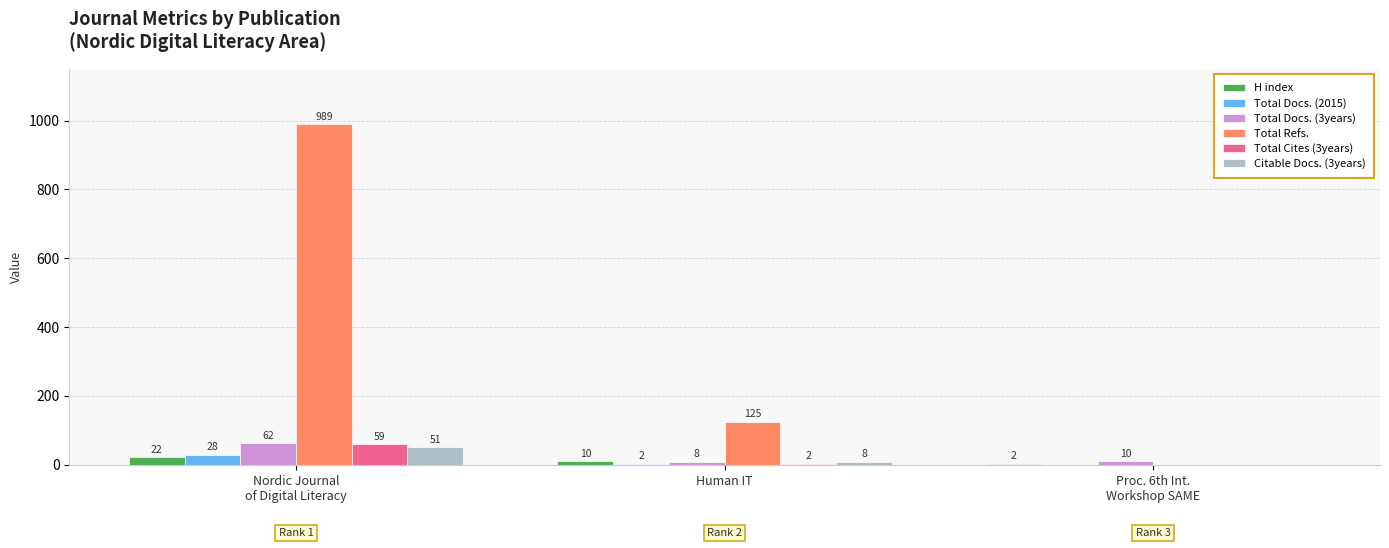

What is the approximate value of Total Docs. (3years) at Human IT, to the nearest 5?

10